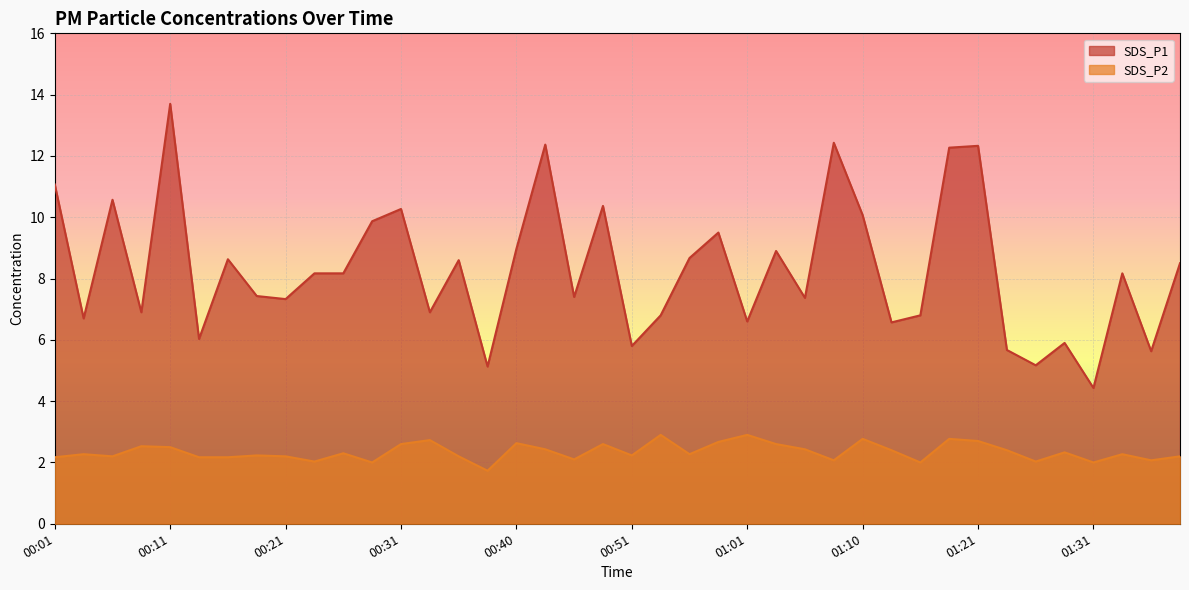

Reading left to right, what are all the values shown in this chart?

SDS_P1: 11.1	6.7	10.6	6.9	13.7	6.0	8.6	7.4	7.3	8.2	8.2	9.9	10.3	6.9	8.6	5.1	9.0	12.4	7.4	10.4	5.8	6.8	8.7	9.5	6.6	8.9	7.4	12.4	10.1	6.6	6.8	12.3	12.3	5.7	5.2	5.9	4.4	8.2	5.6	8.5
SDS_P2: 2.2	2.3	2.2	2.5	2.5	2.2	2.2	2.2	2.2	2.0	2.3	2.0	2.6	2.7	2.2	1.7	2.6	2.4	2.1	2.6	2.2	2.9	2.3	2.7	2.9	2.6	2.4	2.1	2.8	2.4	2.0	2.8	2.7	2.4	2.0	2.3	2.0	2.3	2.1	2.2